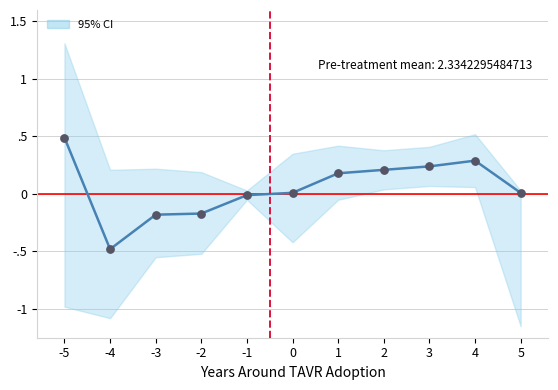

Which has a higher value, 4 or 1?

4